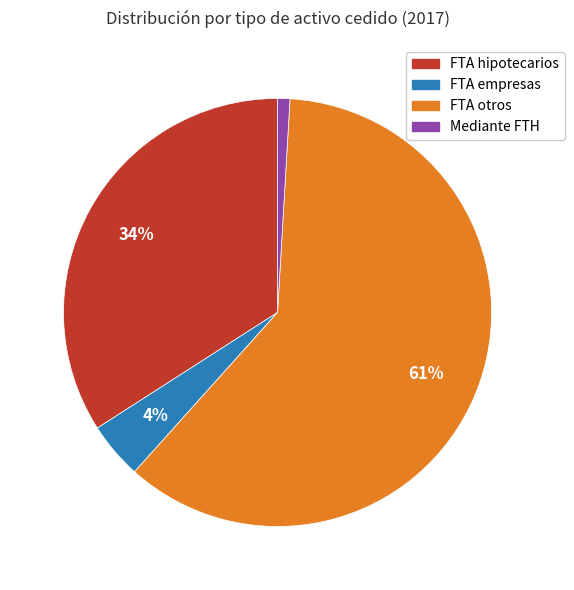

Which slice is the largest?

FTA otros